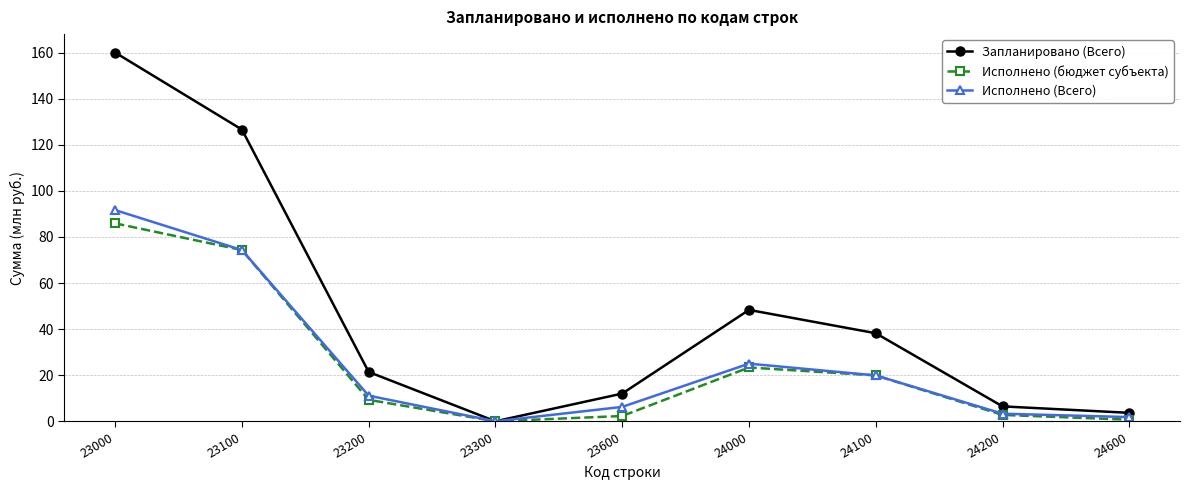

Between 23300 and 24000, which series saw the biggest shift?

Запланировано (Всего)